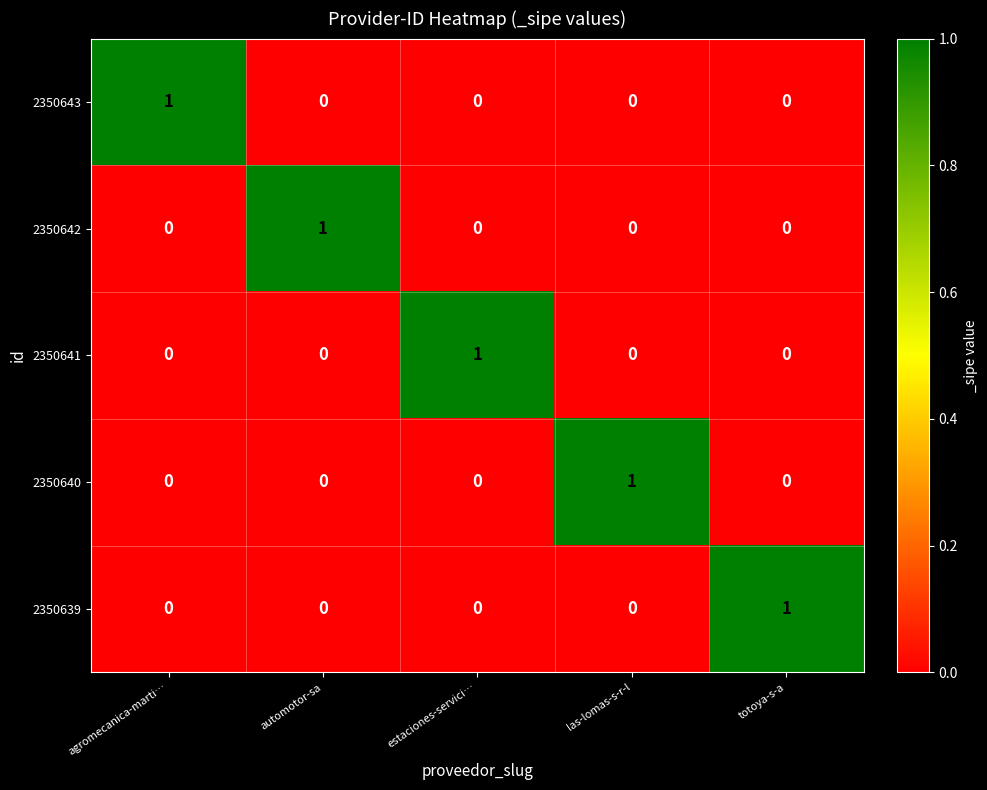

Is it true that 2350643 equals 1 at automotor-sa?

False